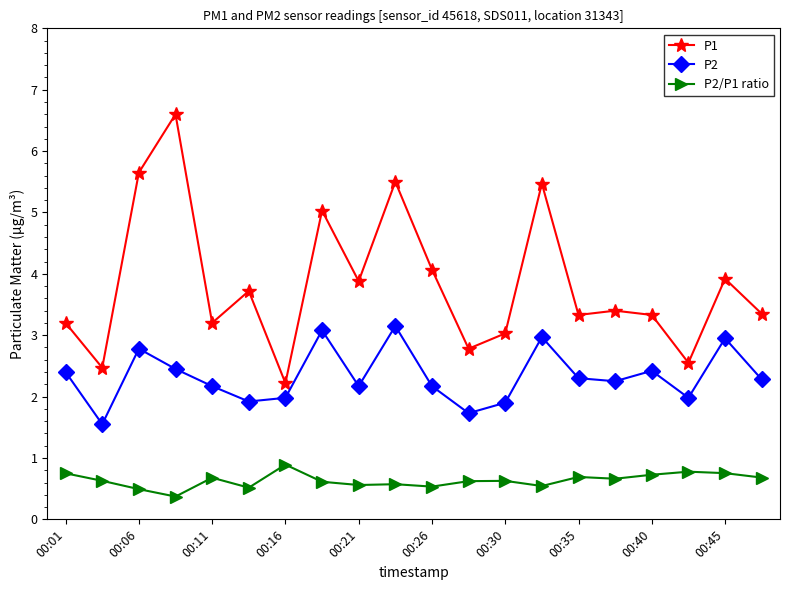

What is the maximum value shown in the chart?

6.6